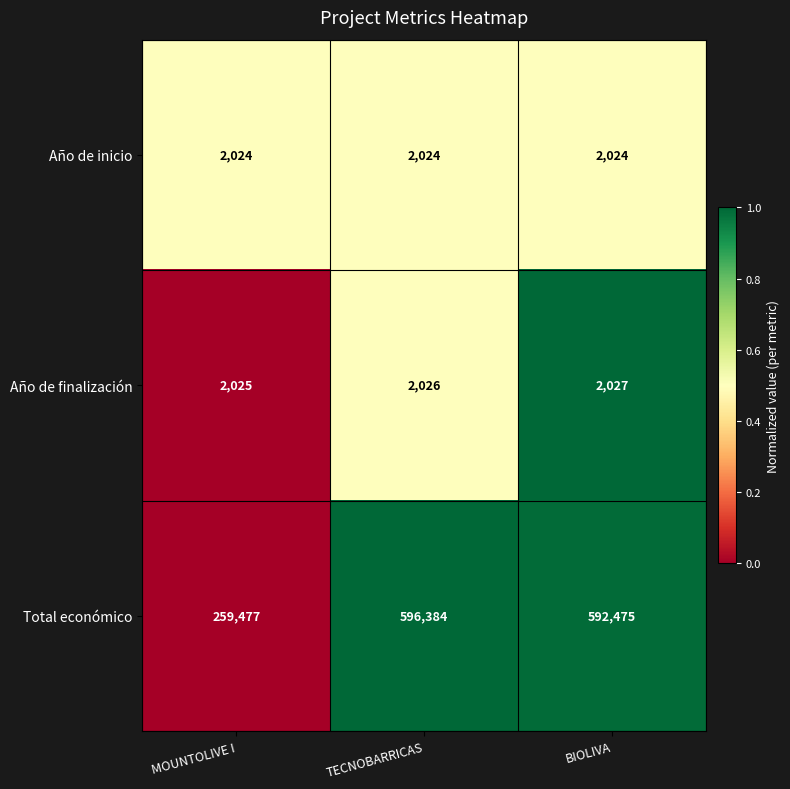

Reading left to right, list all the values displayed in this chart.

Año de inicio: 2024	2024	2024
Año de finalización: 2025	2026	2027
Total económico: 259477	596384	592475